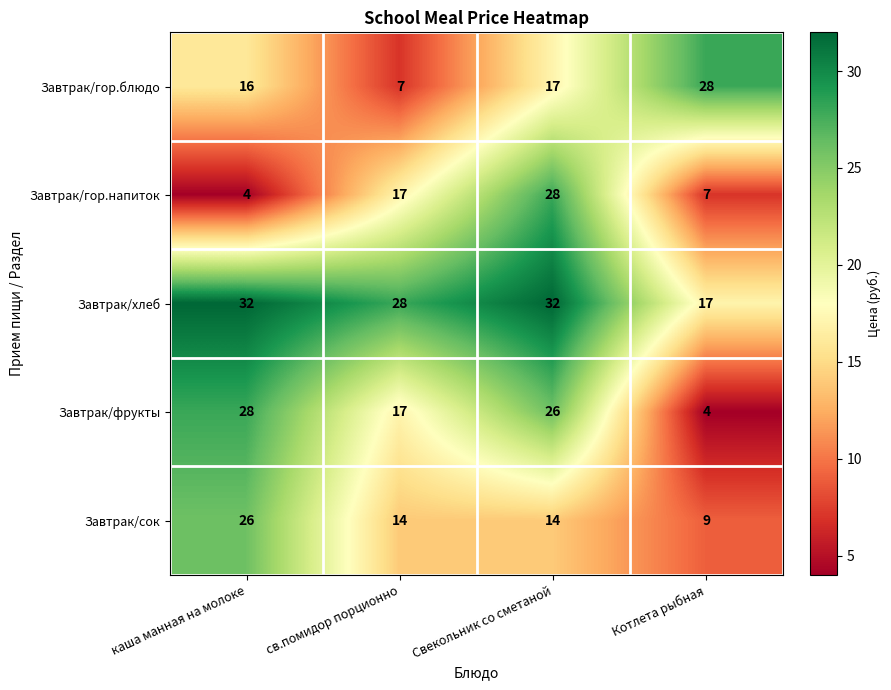

Reading left to right, extract all data points from this chart.

Завтрак/гор.блюдо: 16	7	17	28
Завтрак/гор.напиток: 4	17	28	7
Завтрак/хлеб: 32	28	32	17
Завтрак/фрукты: 28	17	26	4
Завтрак/сок: 26	14	14	9